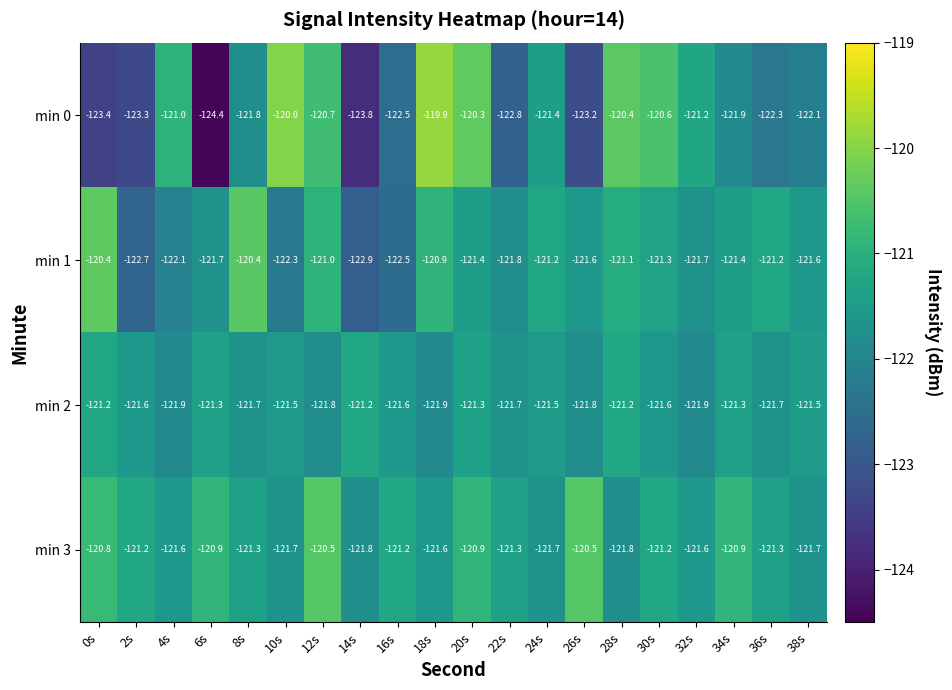

The min 3 series shows -121.2 at 30s. True or false?

True